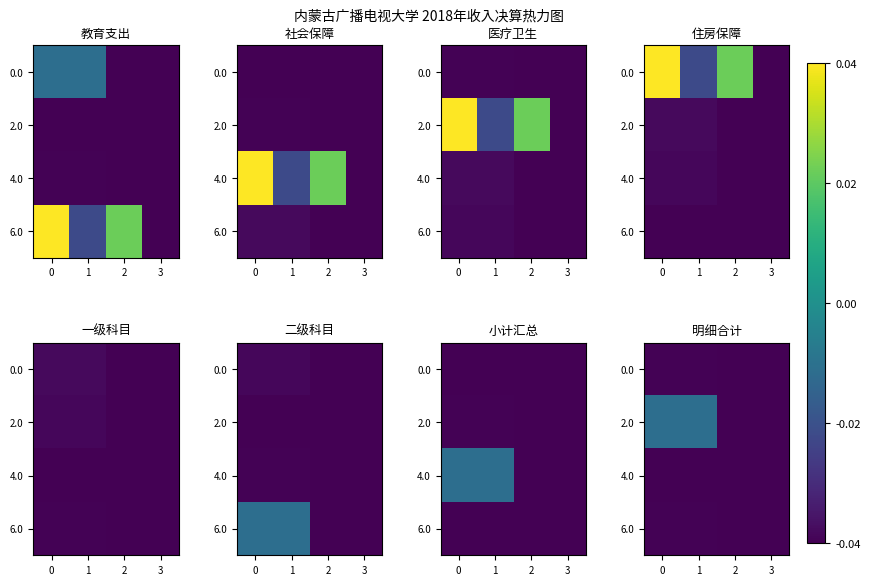

Which has a higher value, 3 or 1?

1